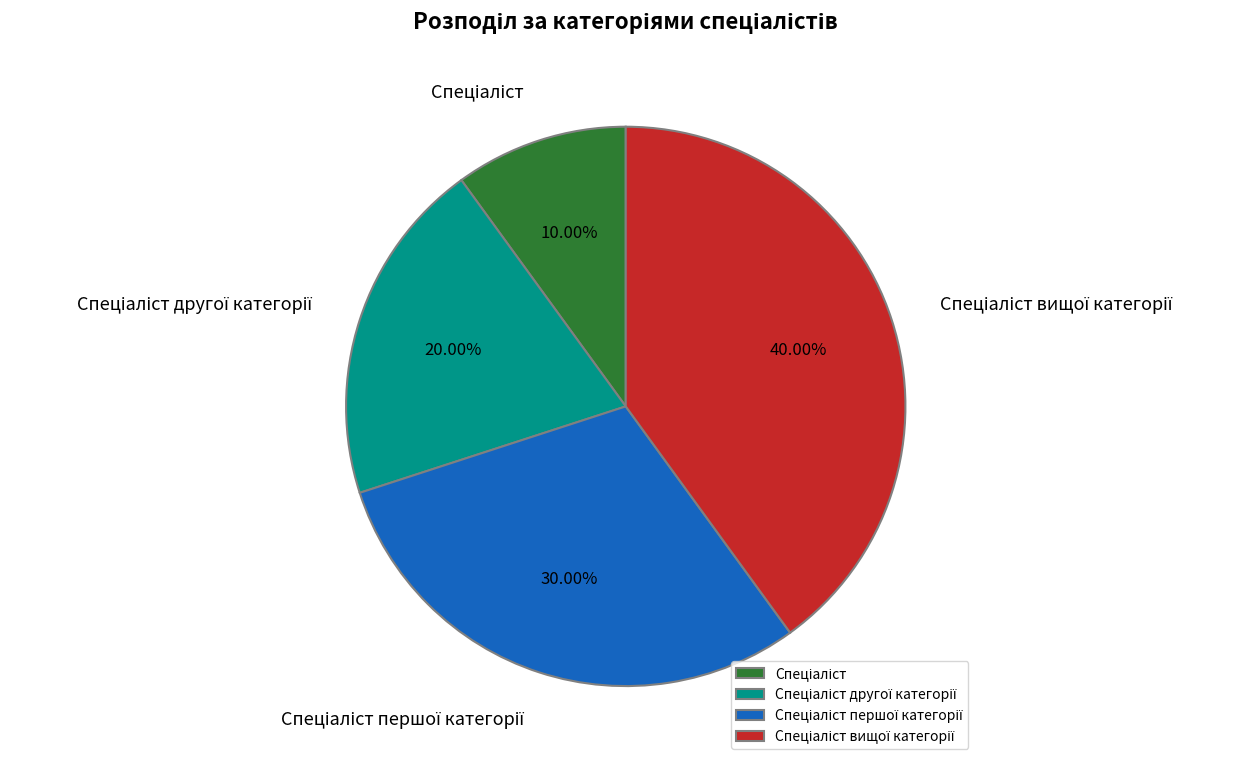

Is there a majority slice in this chart?

No